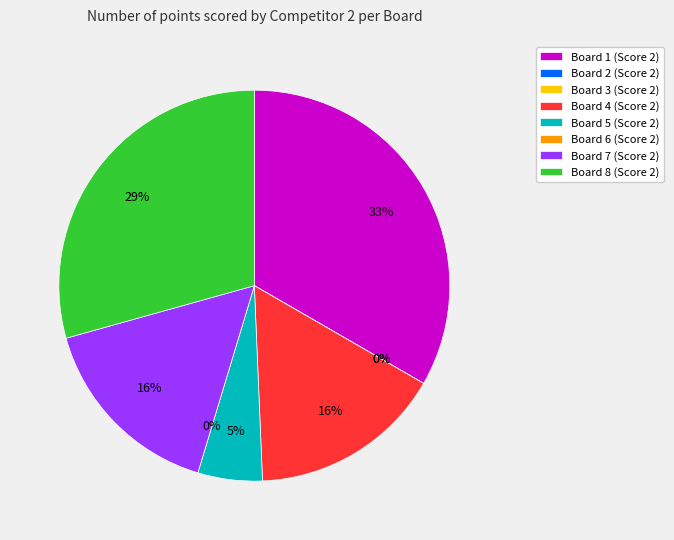

Which has a higher value, Board 6 or Board 8?

Board 8